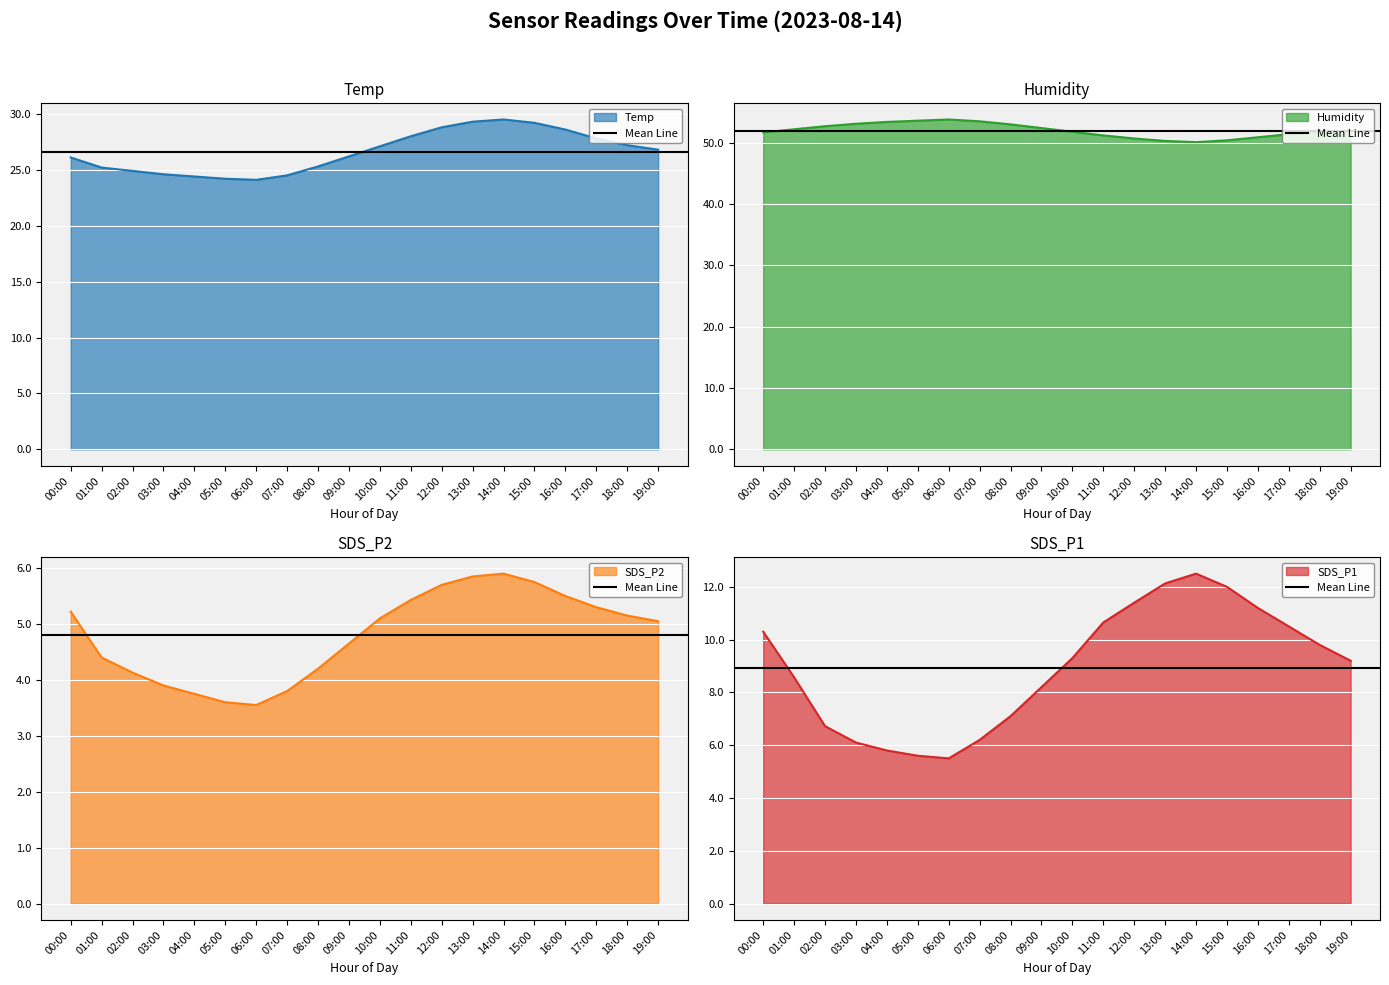

What is the sum of the Temp values at 16:00 and 15:00?

57.8